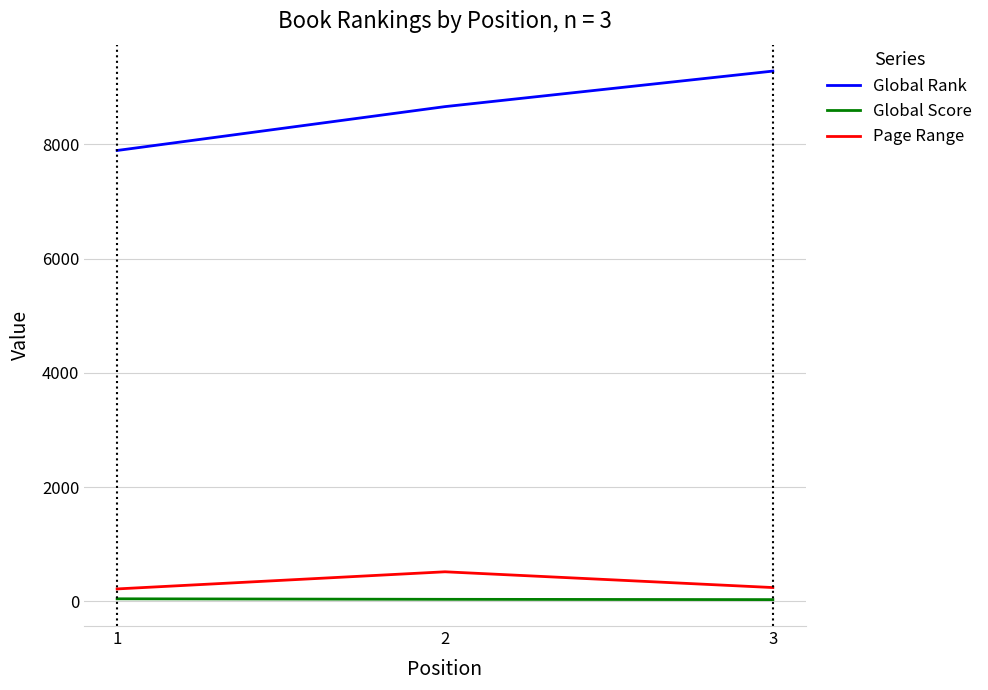

What is the highest value of the Page Range series?

516